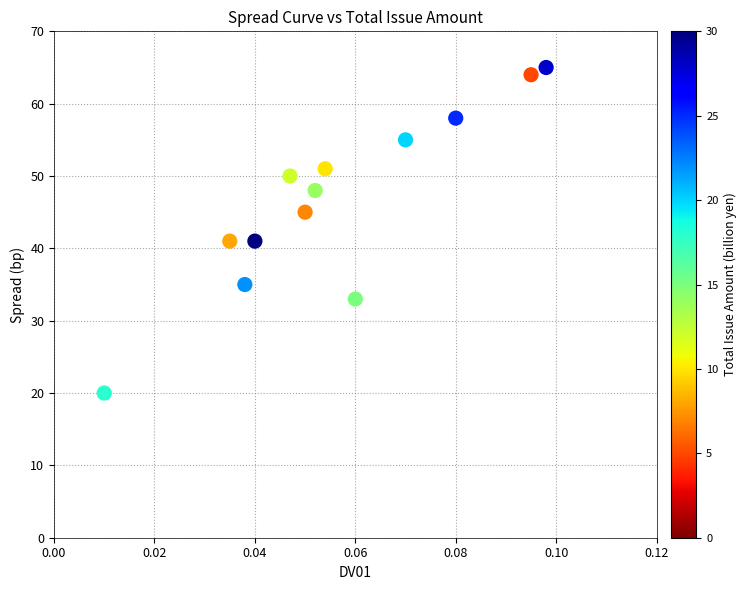

What is the range of Y values (max minus min)?

45